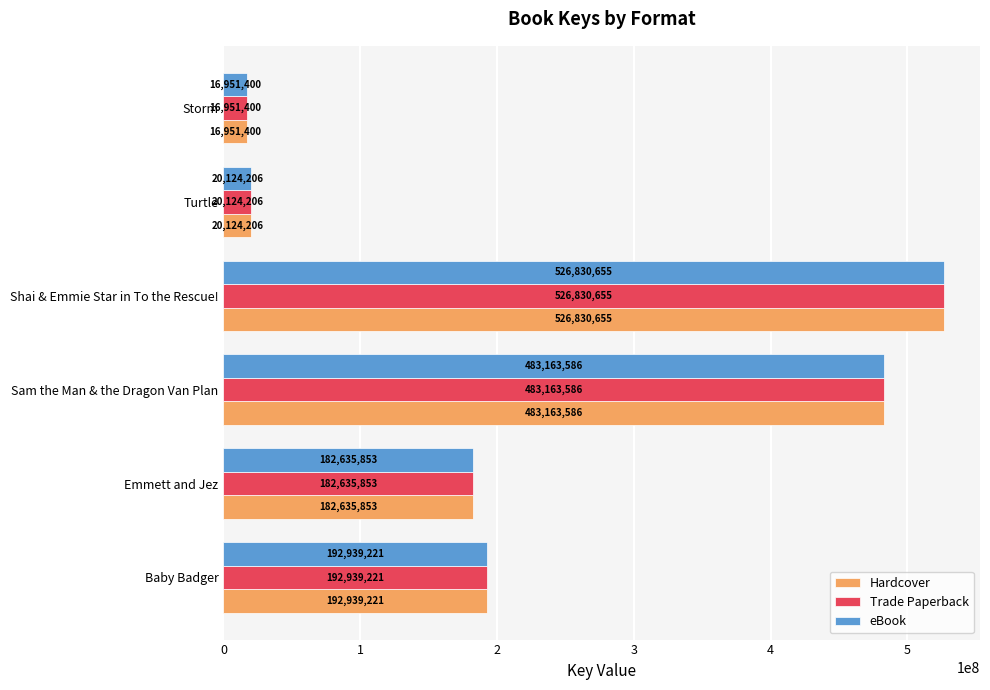

What is the lowest value of the eBook series?

16951400